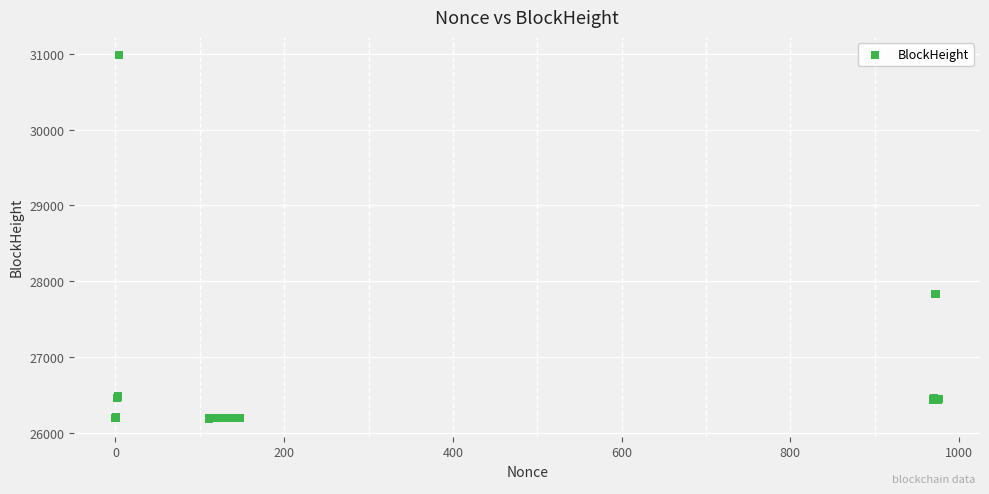

What Y value in the scatter plot is closest to 28586?

27831